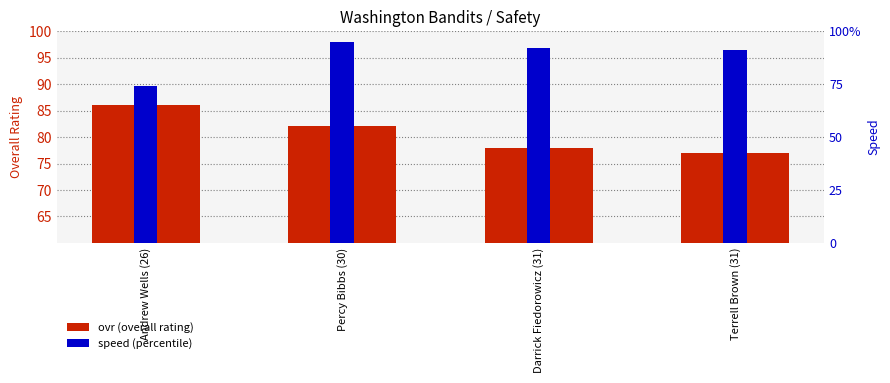

What is the difference between the maximum and minimum values in the ovr_raw series?

21